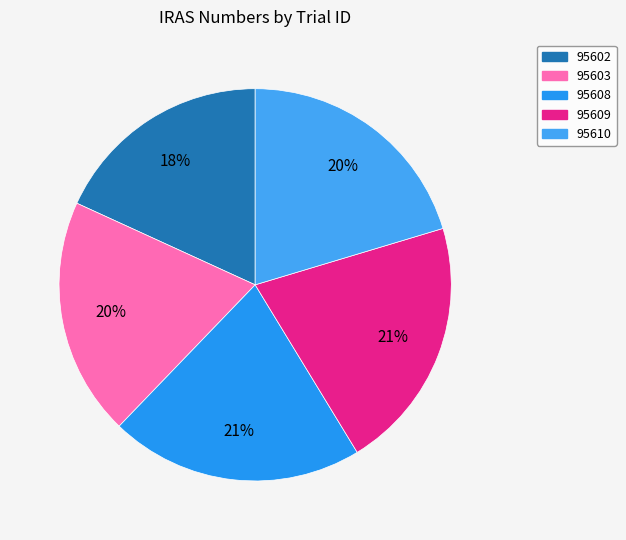

To the nearest percent, what portion does 95609 represent?

21%